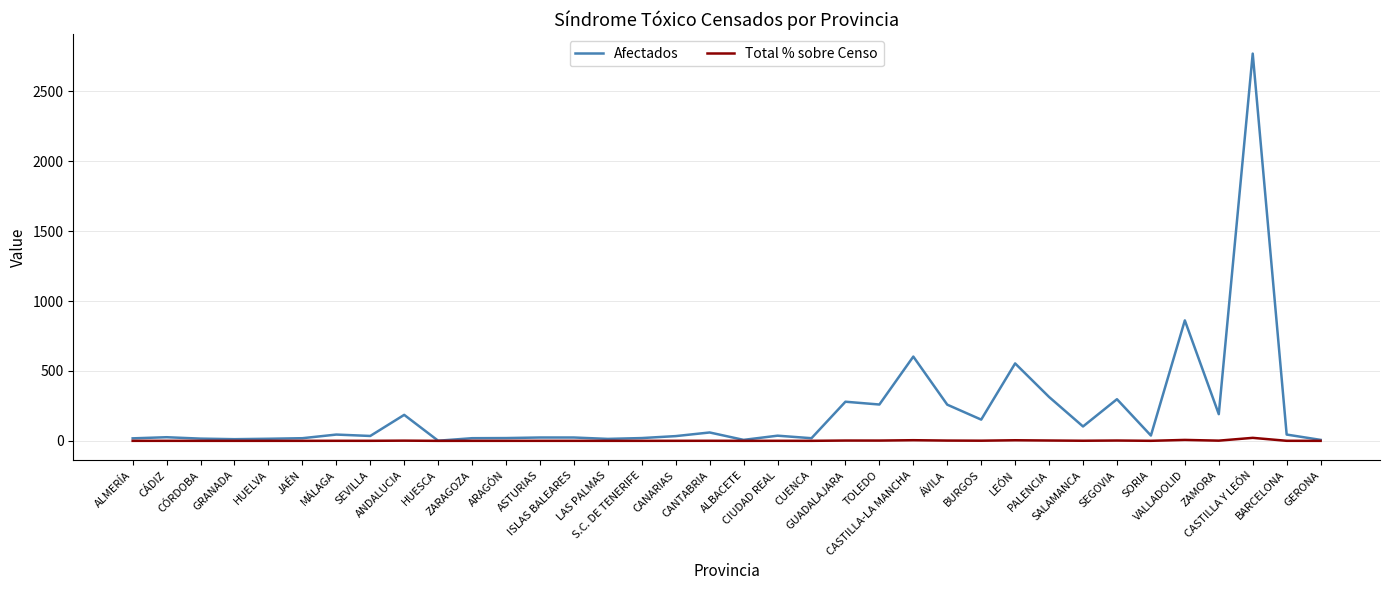

What is the difference between the Afectados values at ALBACETE and BARCELONA?

38.0